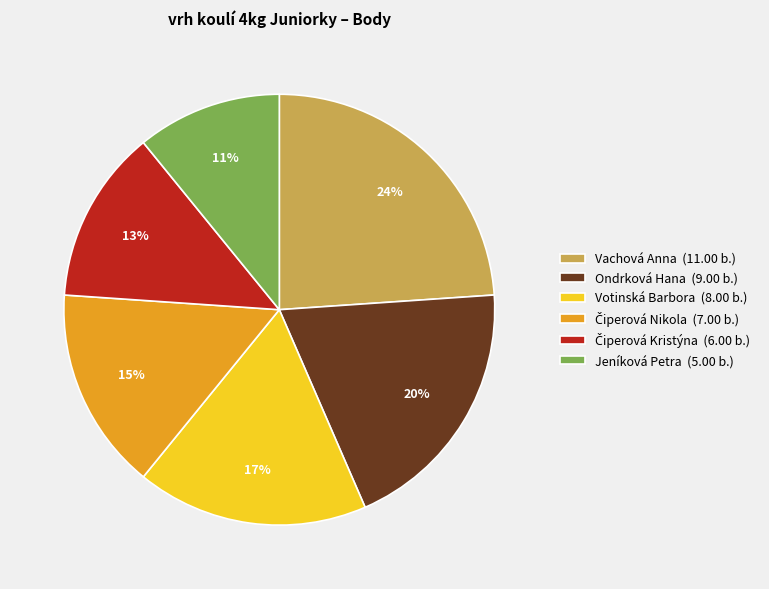

To the nearest percent, what portion does Votinská Barbora (8.00 b.) represent?

17%